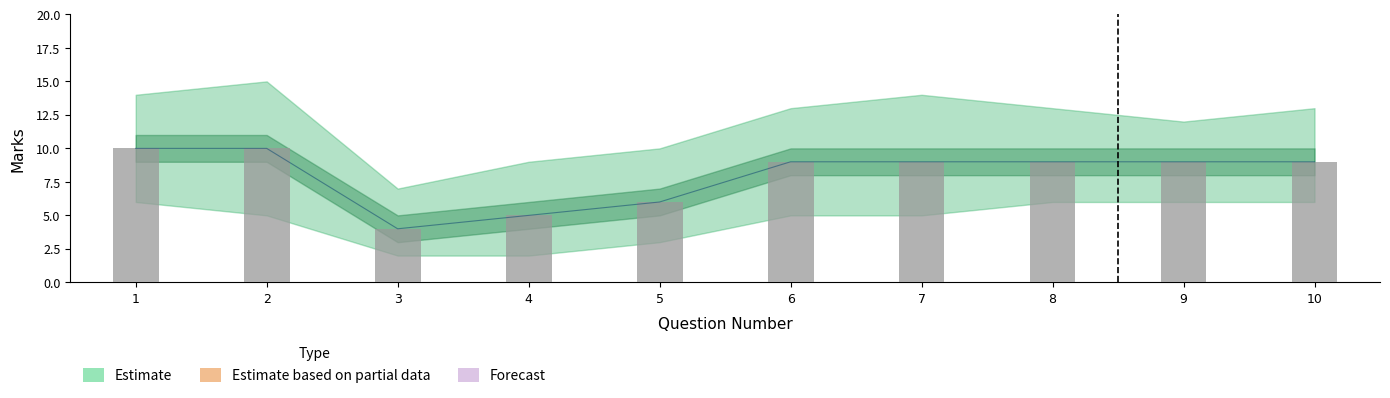

Which label corresponds to the largest value in the chart?

1